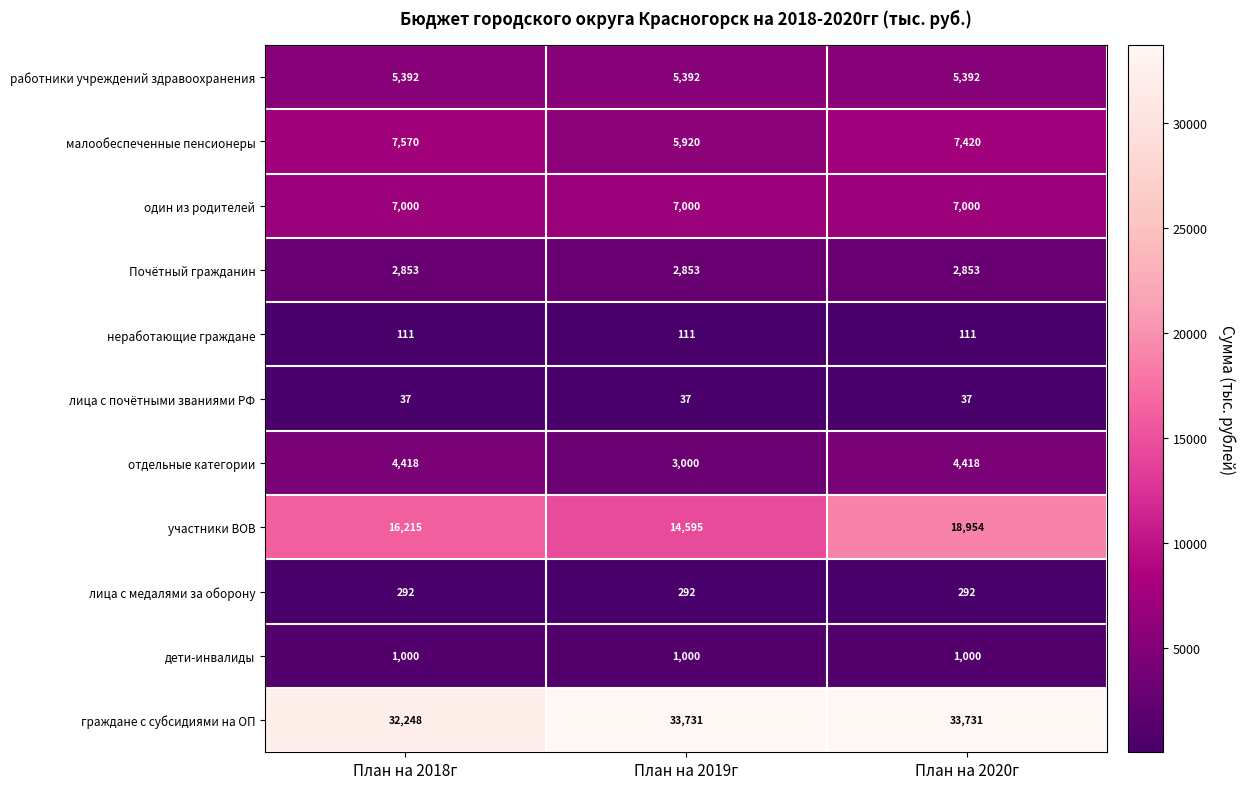

Which series changed the most between План на 2019г and План на 2020г?

участники ВОВ